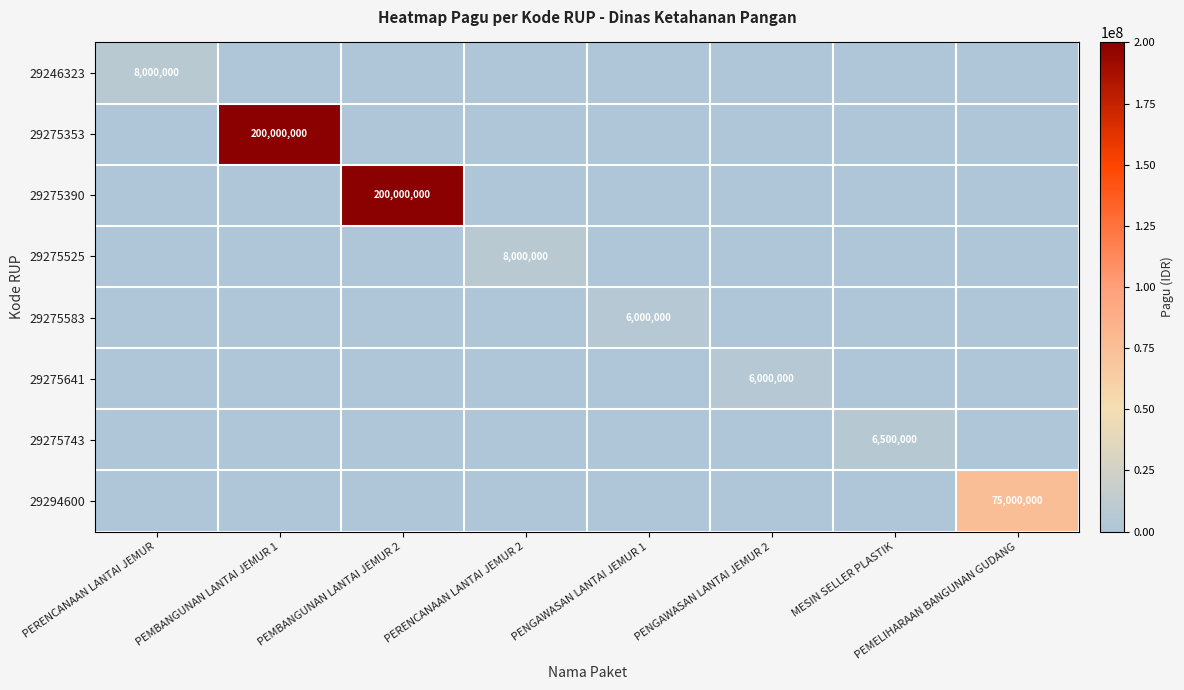

Is it true that 29275583 equals 10561440 at PENGAWASAN LANTAI JEMUR 1?

False